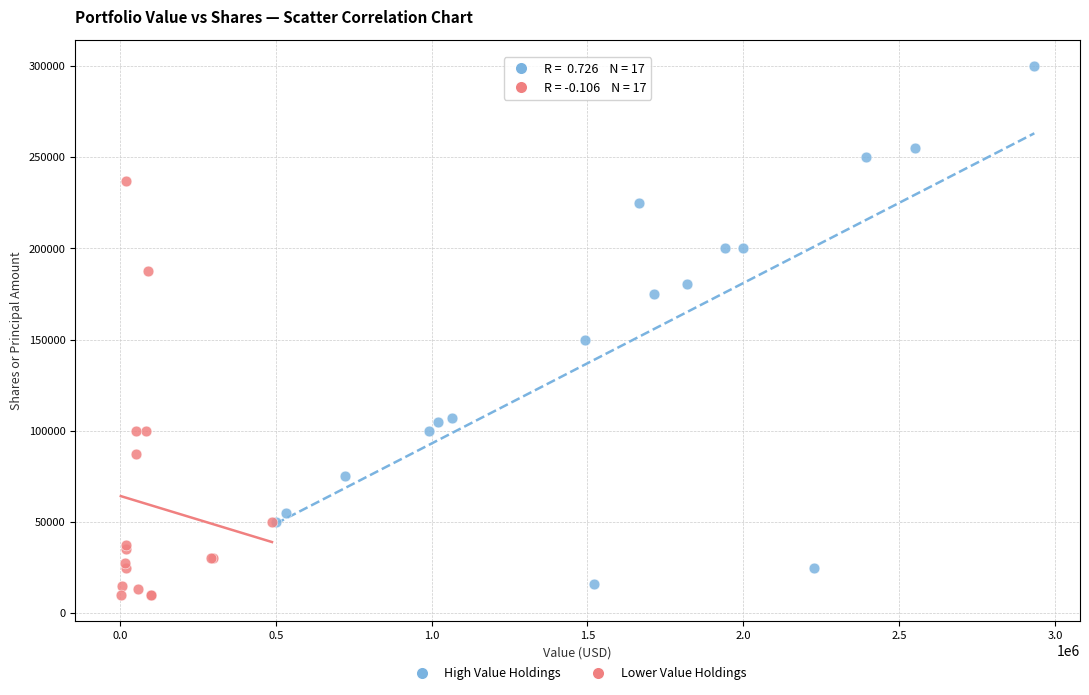

Which series contains the highest Y value?

High Value Holdings